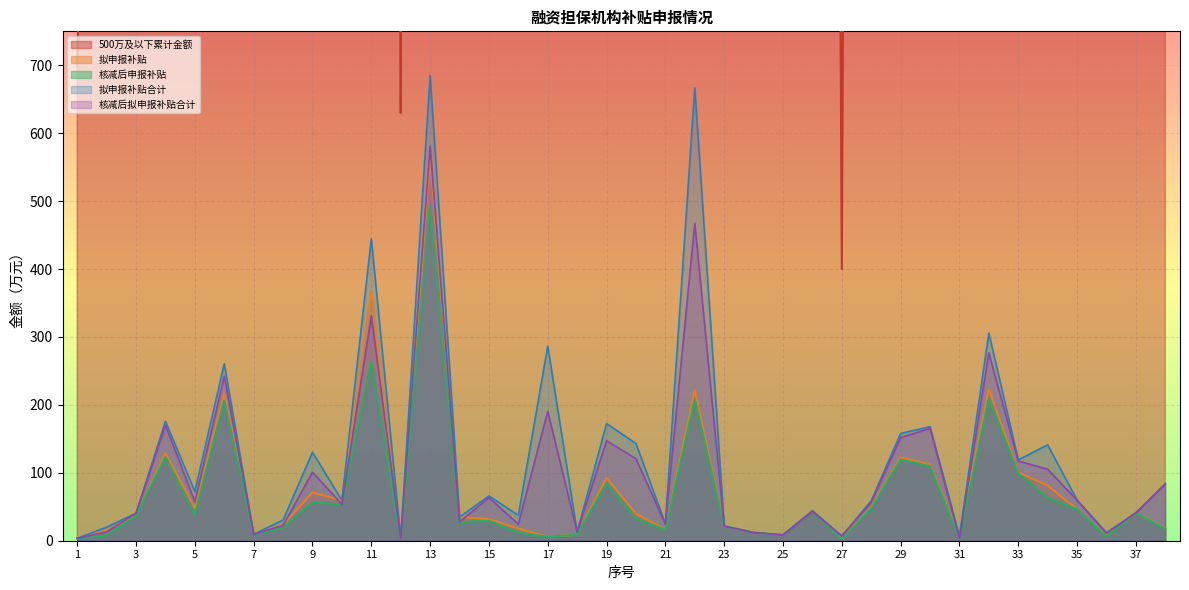

Is the value of 拟申报补贴合计 at 18 greater than the value of 核减后拟申报补贴合计 at 32?

No